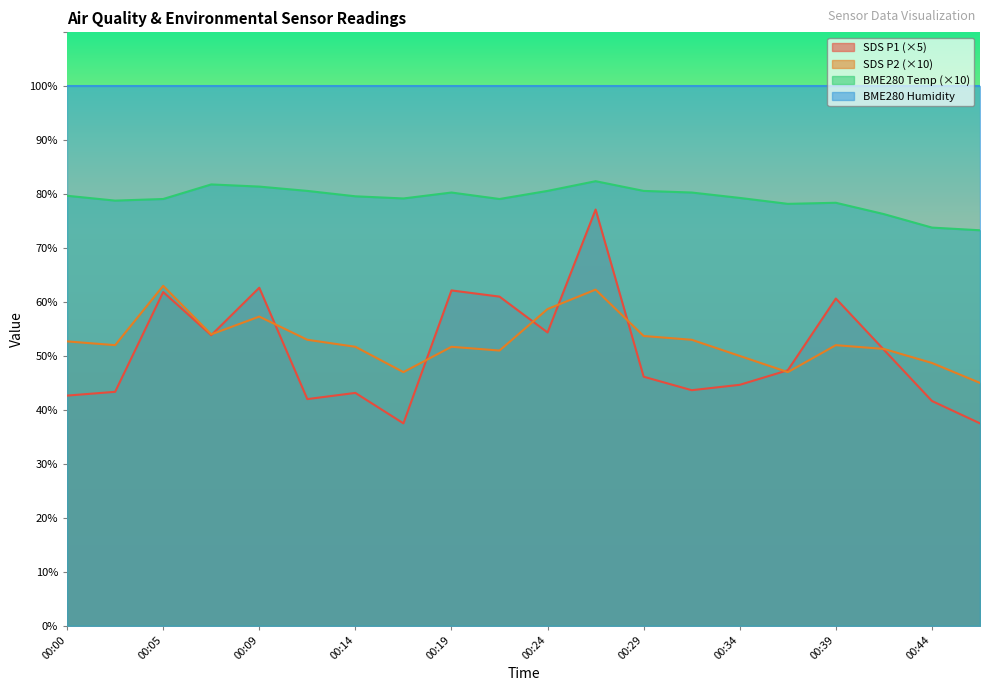

Which category has the highest value across all series?

00:27